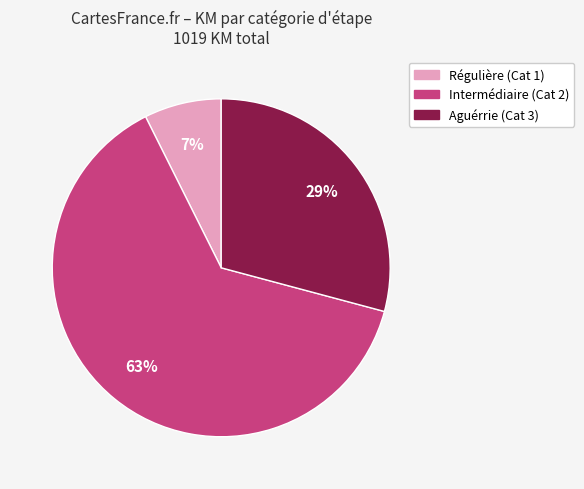

True or false: Intermédiaire (Cat 2) accounts for 73% of the total.

False